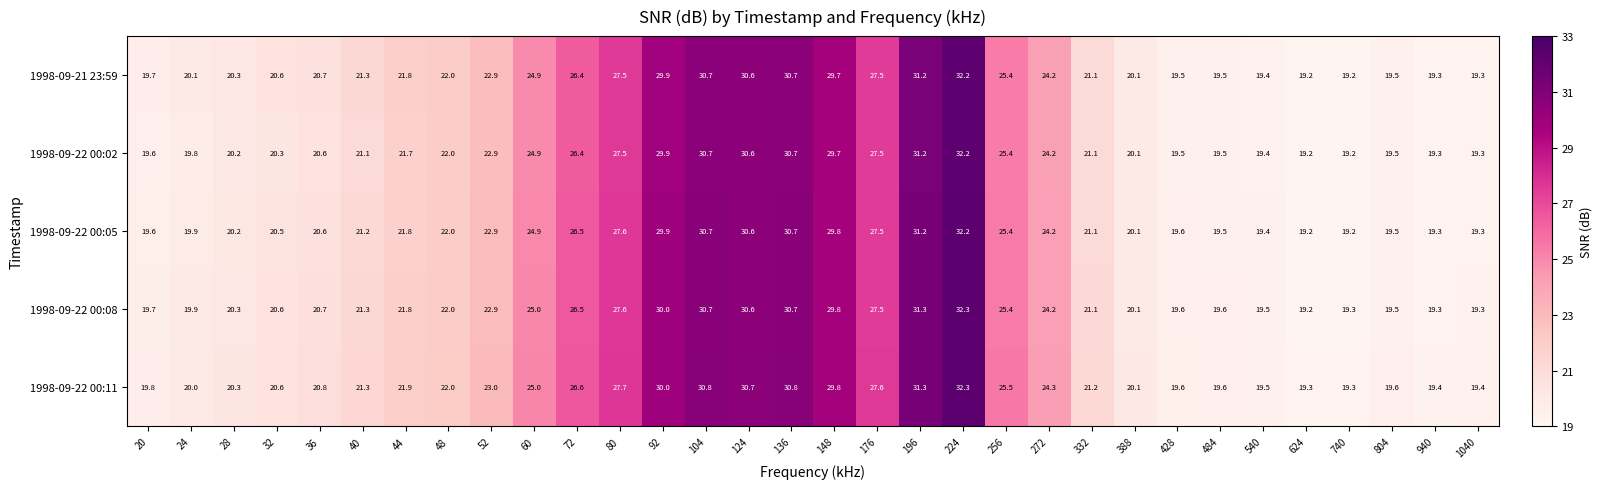

What is the difference between the maximum and minimum values in the 1998-09-22 00:08 series?

13.1